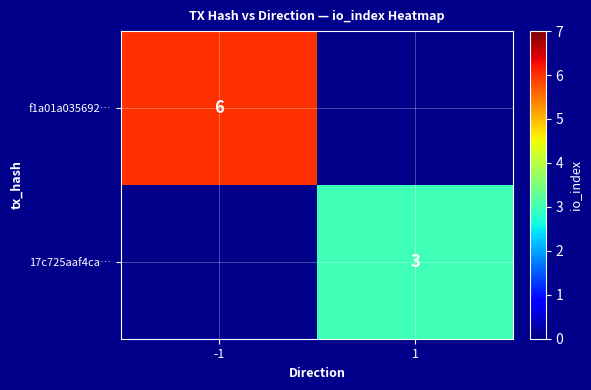

True or false: f1a01a035692… has a value of 6 at -1.

True